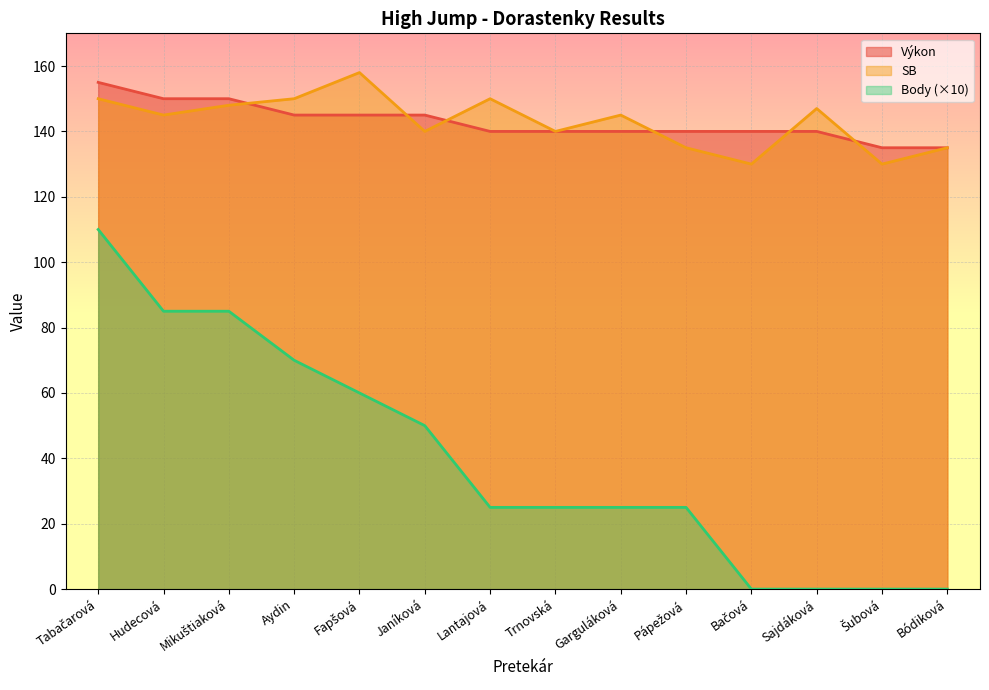

Which series has the widest spread of values?

Body (×10)